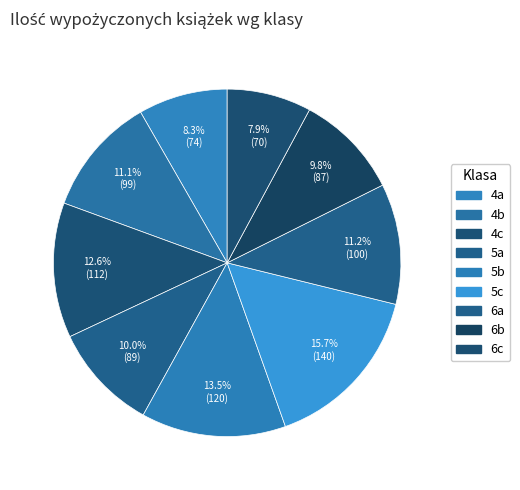

How many slices are in this pie chart?

9